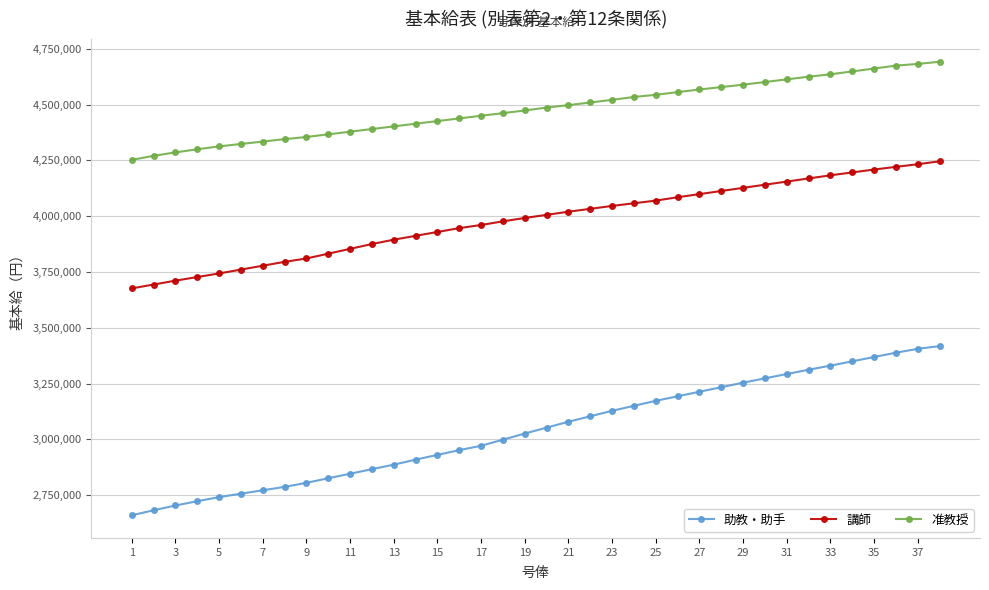

What is the difference between the maximum and minimum values in the 助教・助手 series?

758100